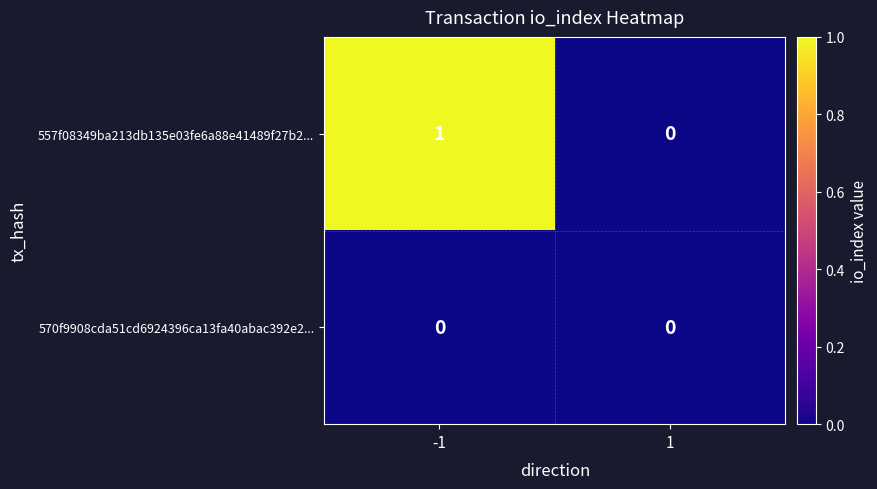

Count the number of data series in this chart.

2